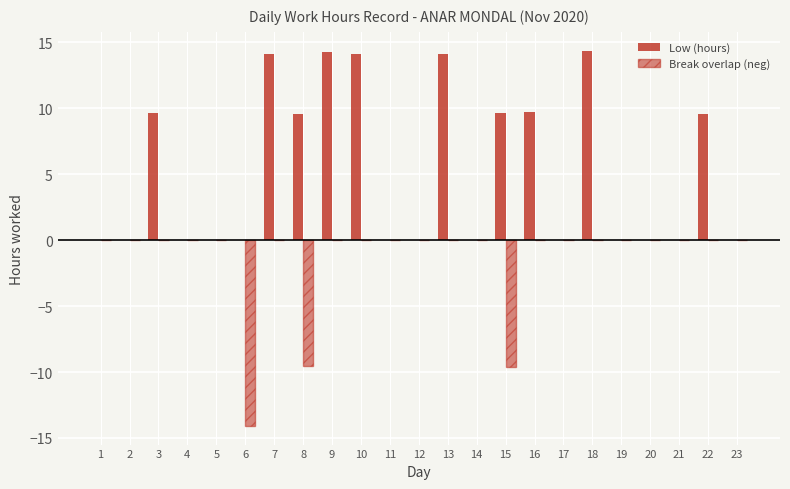

How many groups of bars are there?

23